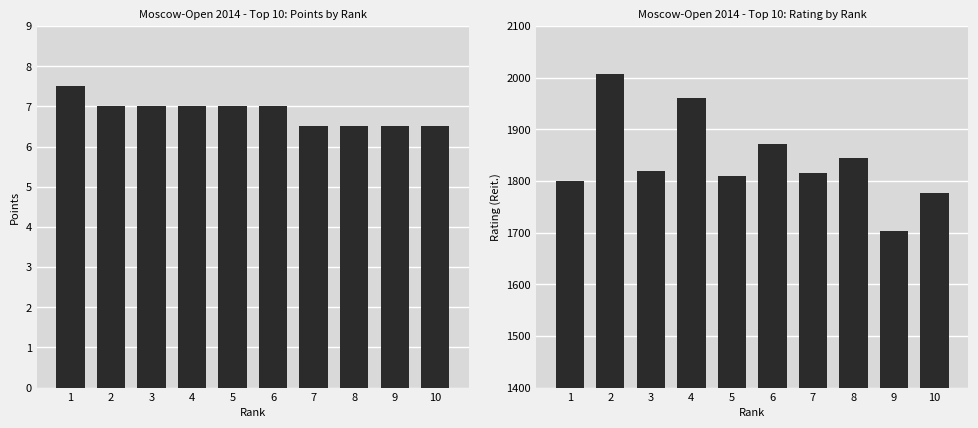

Where is Points nearest to the value 7?

2